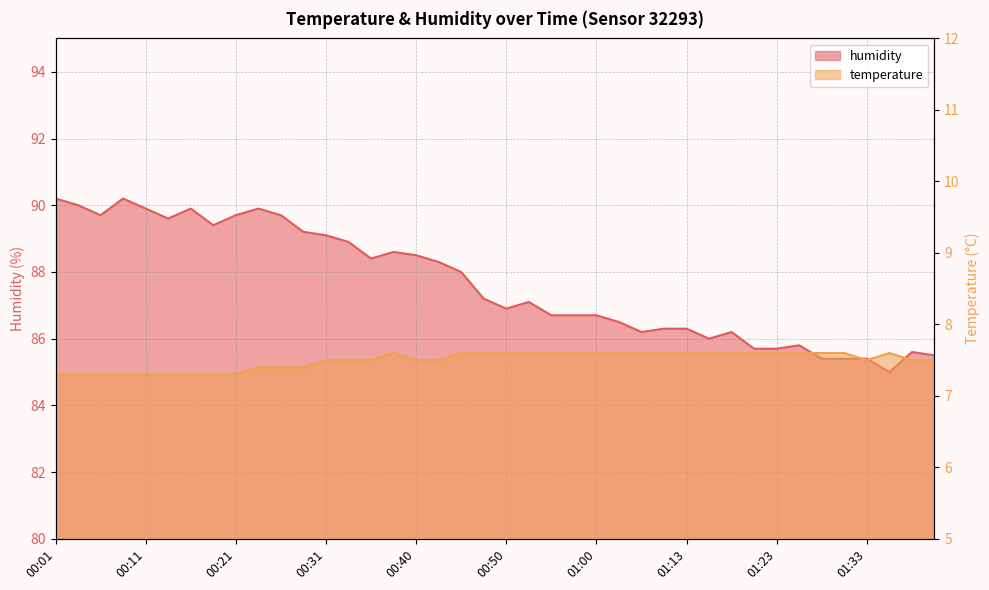

Rank the series by their maximum value, from lowest to highest.

temperature, humidity